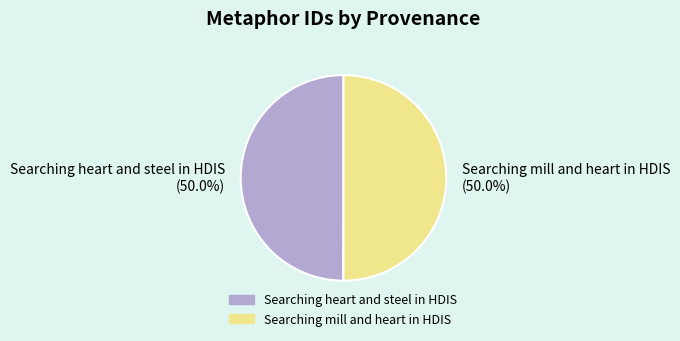

The Searching heart and steel in HDIS slice represents 35% of the pie. True or false?

False